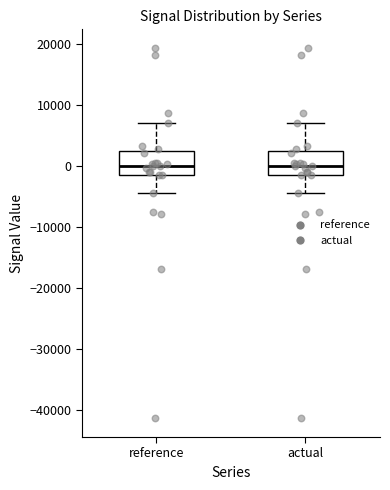

Reading left to right, read every box against the y-axis: the position of its median line, the range the box covers, and the ends of its whiskers. The values are not printed on the chart, so give them approximately, as read against the axis.

reference: median 0, box -1000 to 2000, whiskers -4000 to 7000
actual: median 0, box -1000 to 2000, whiskers -4000 to 7000